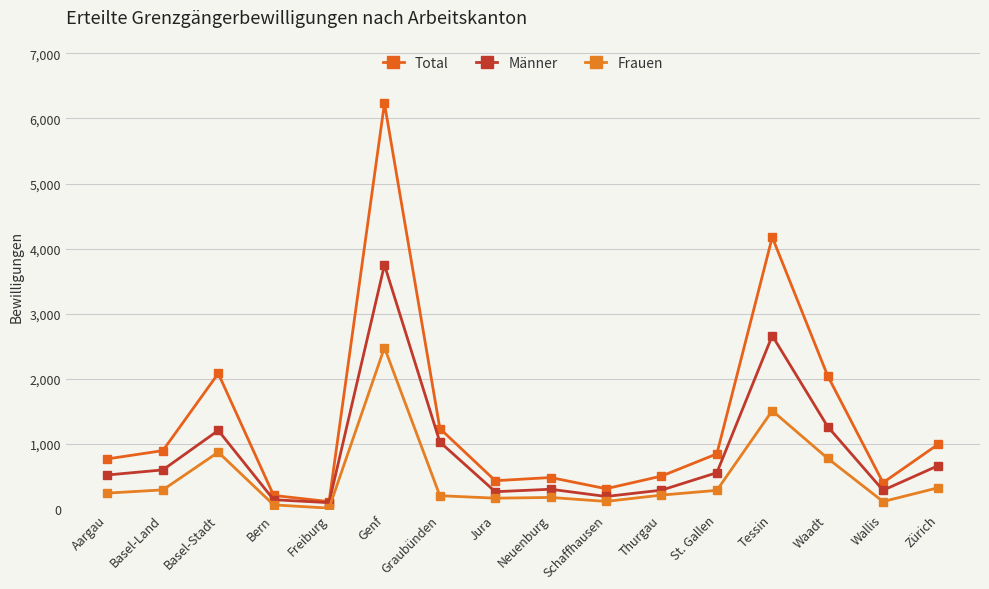

Which category has the highest value across all series?

Genf